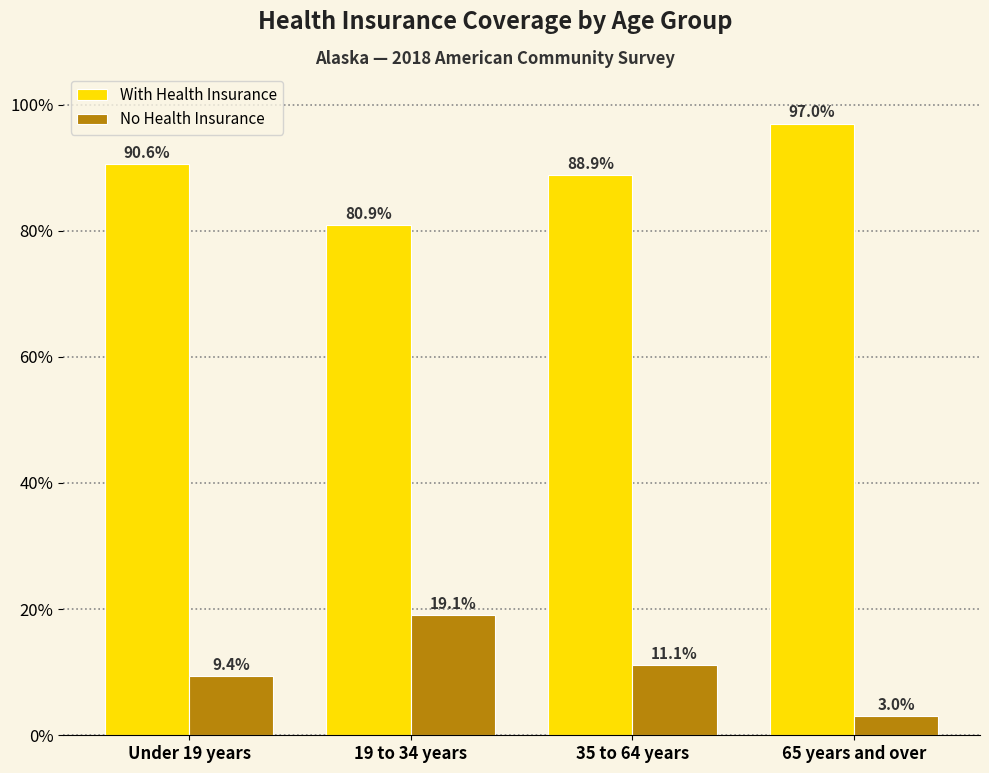

How many data points in No Health Insurance are above 11?

2